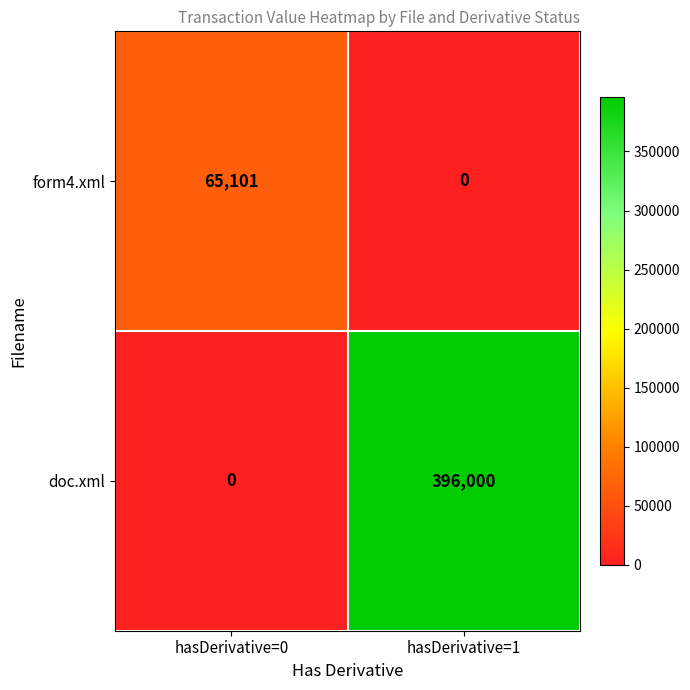

The form4.xml series shows 65101 at hasDerivative=0. True or false?

True